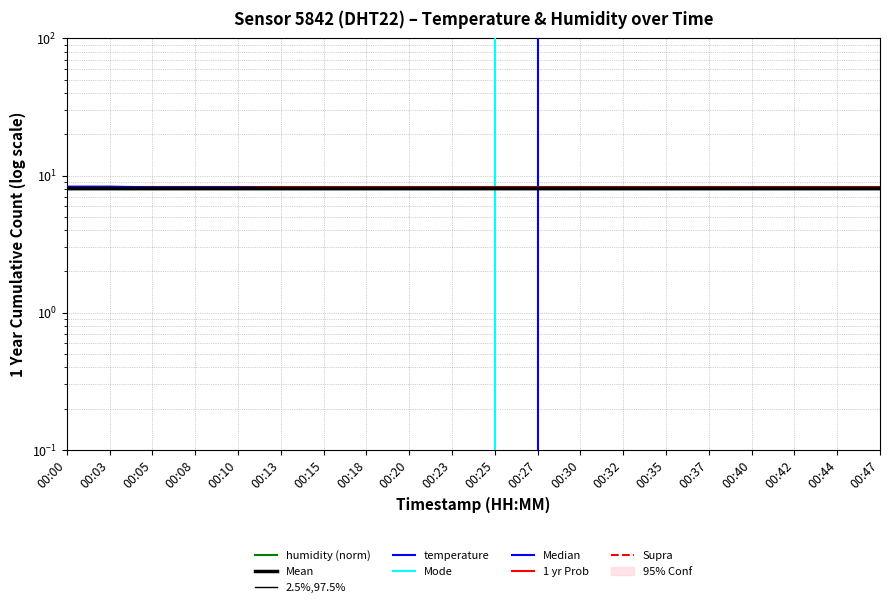

At which category does the data reach its first local valley?

00:27